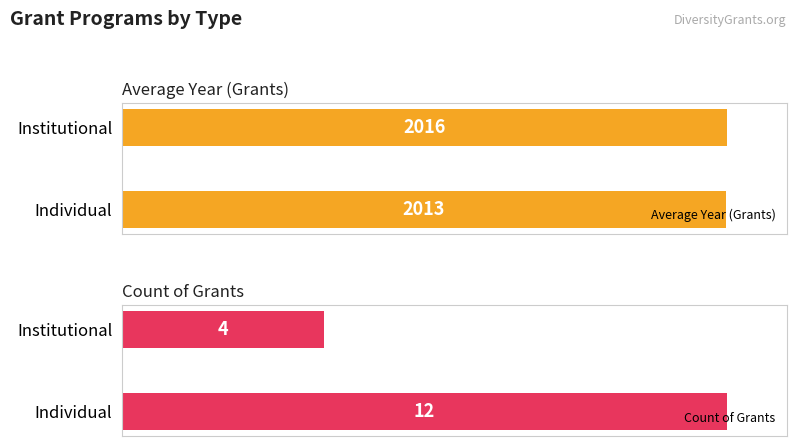

Which series changed the most between Individual and Institutional?

Count of Grants